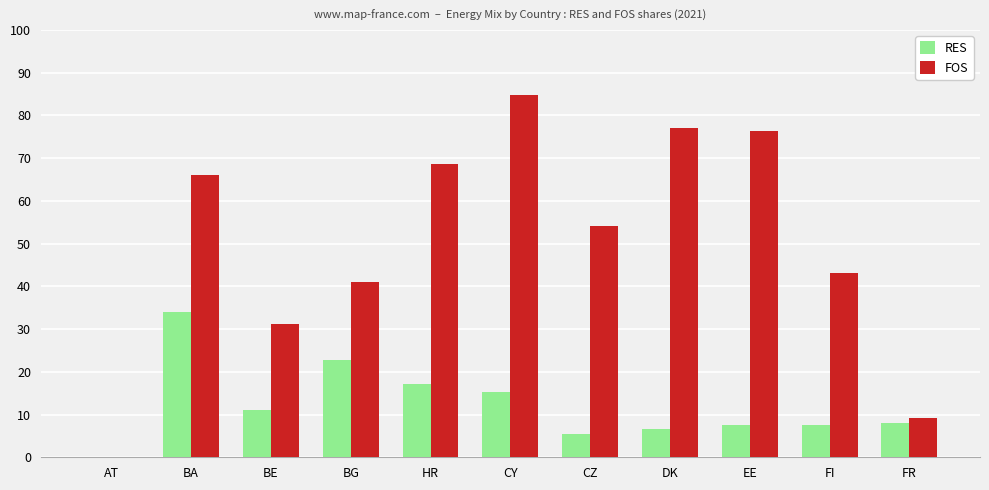

What are all the series names shown in the legend?

RES, FOS